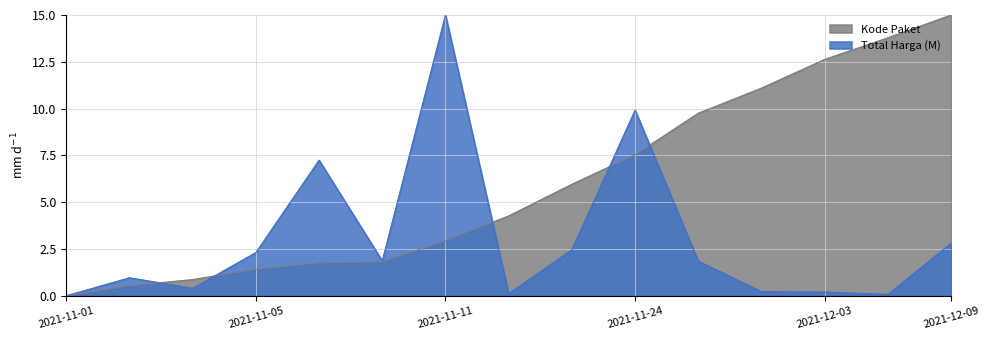

How many data points in Kode Paket are above 4?

8